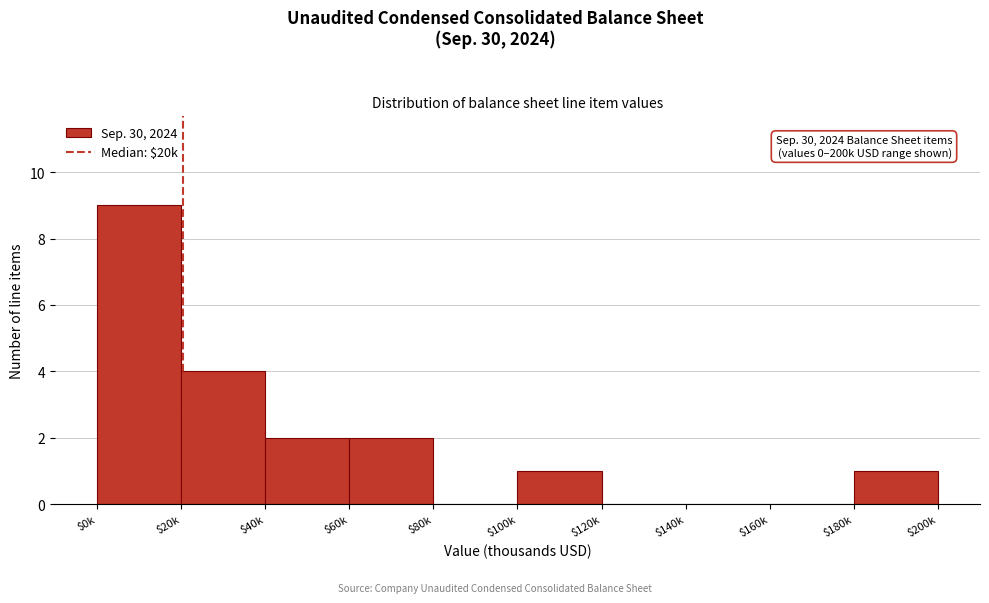

What is the sum of all values?

19